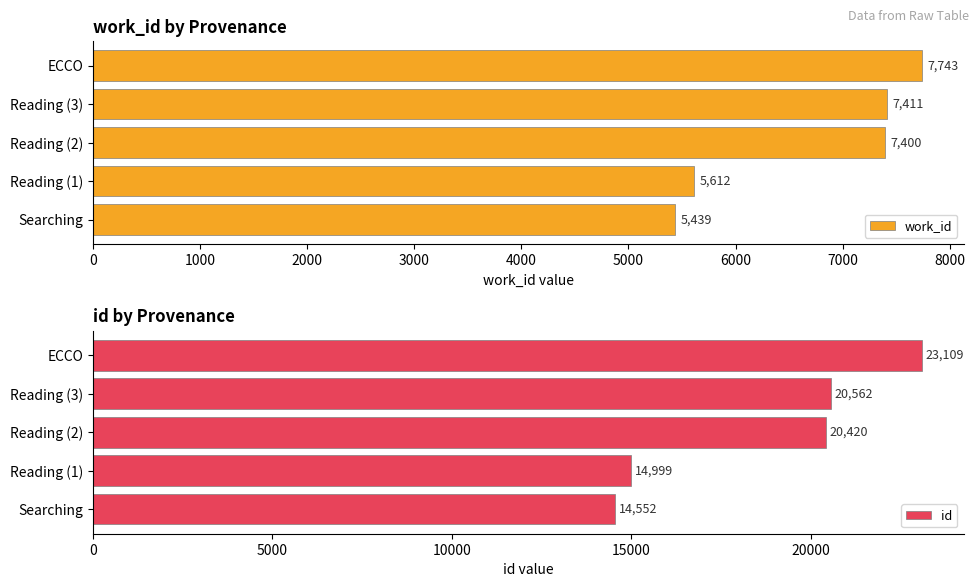

True or false: work_id has a value of 7400 at Reading (2).

True